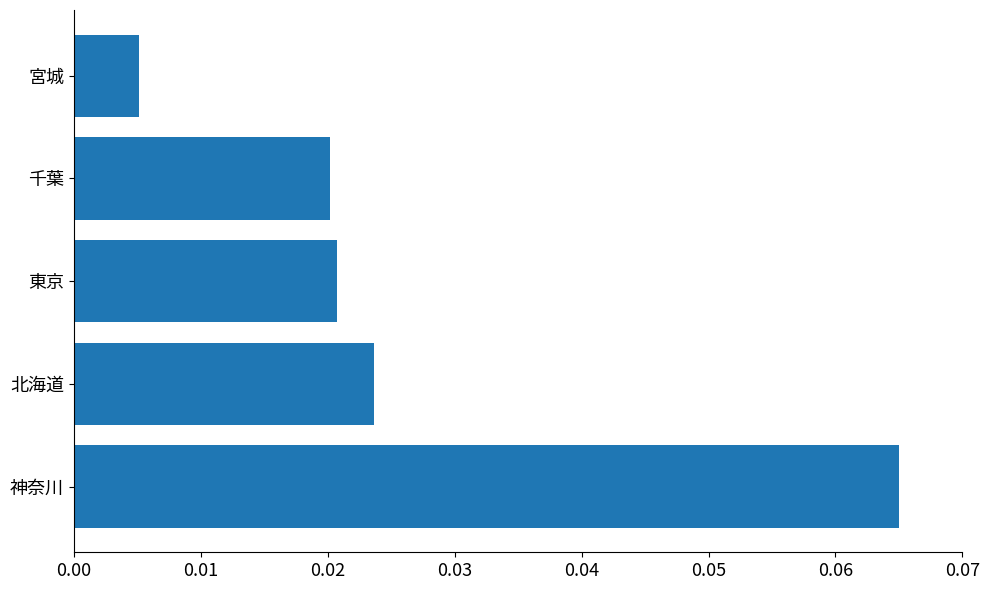

Which has a higher value, 北海道 or 神奈川?

神奈川